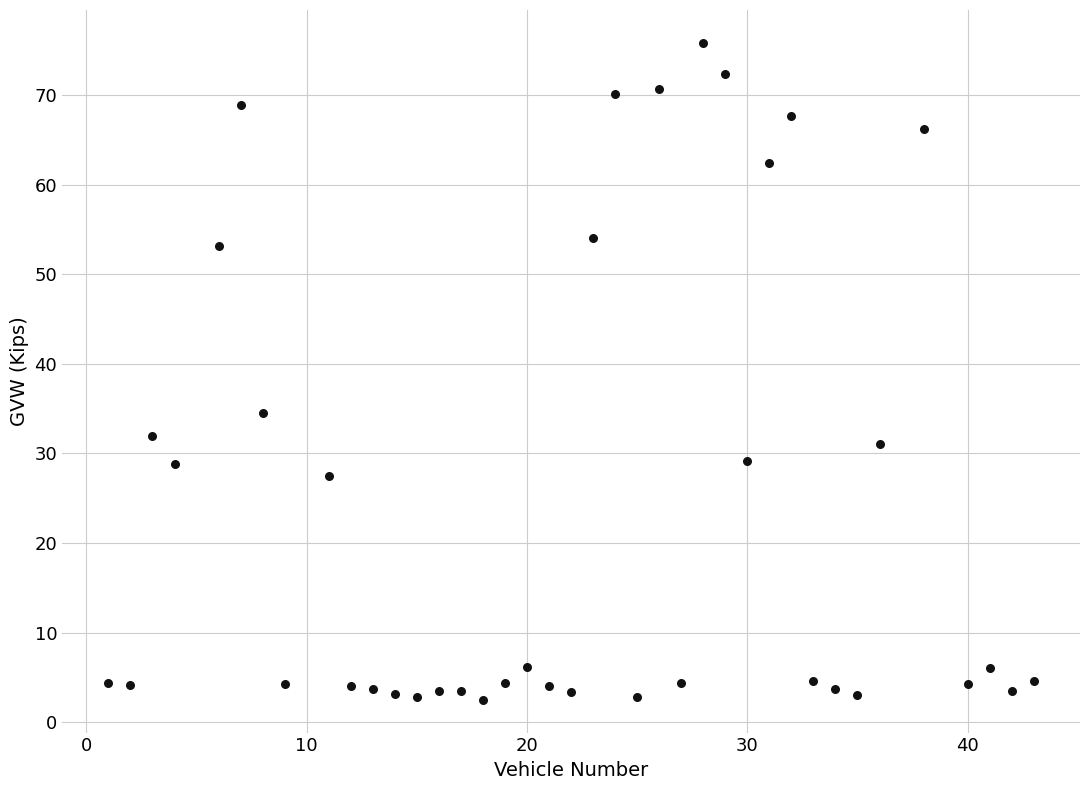

What is the range of Y values (max minus min)?

73.3